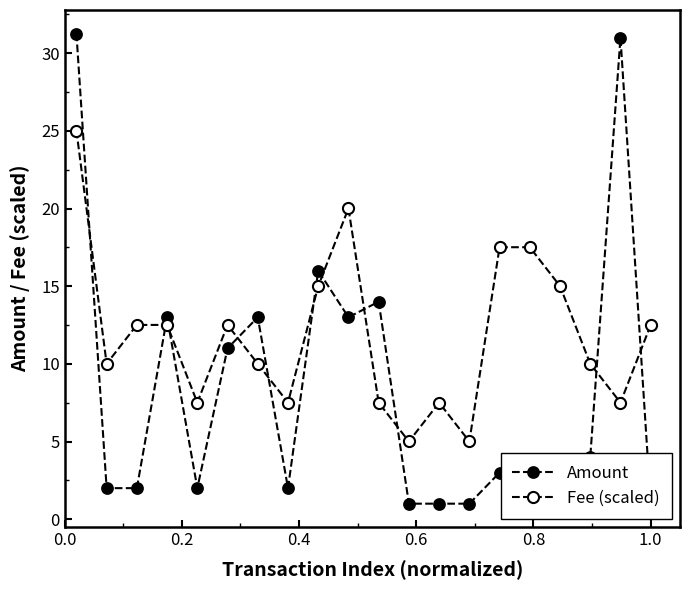

List the series in order of their overall mean, highest first.

Fee (scaled), Amount